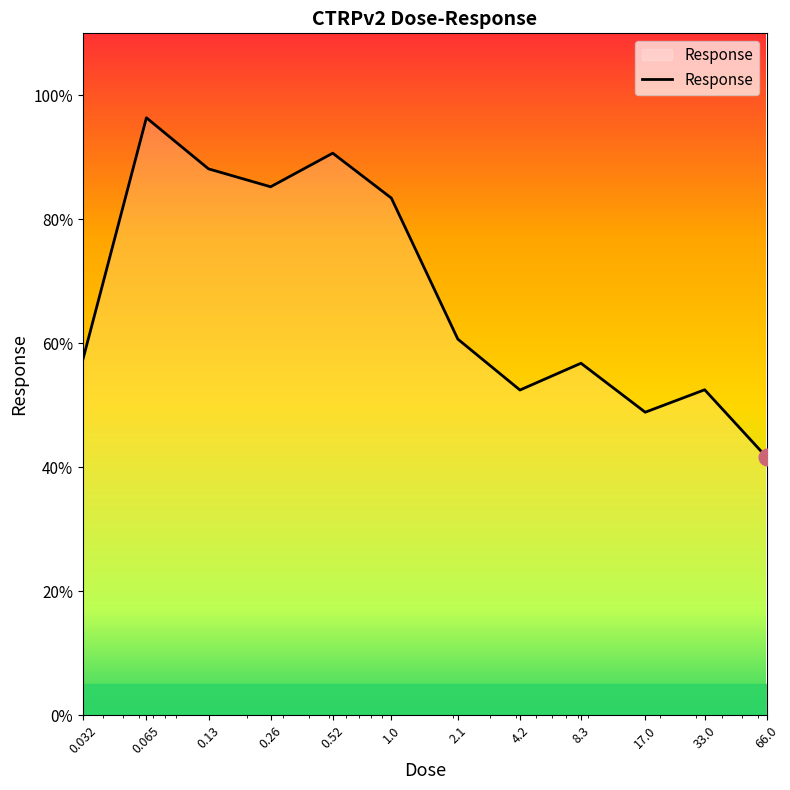

Does the chart have visible grid lines?

No